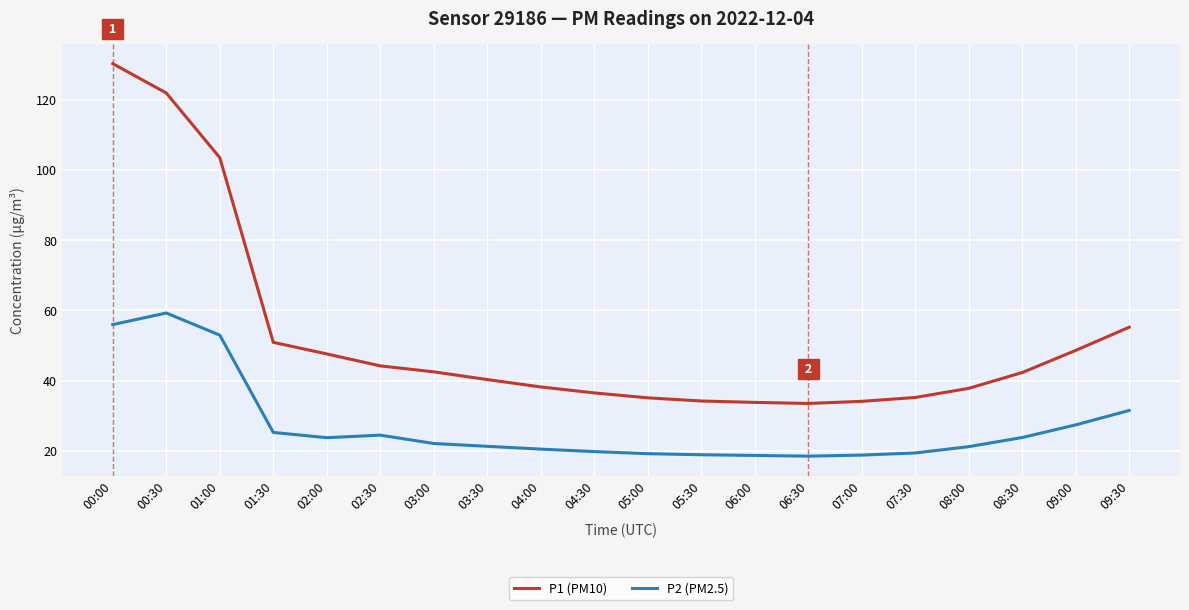

True or false: P1 (PM10) and P2 (PM2.5) cross at least once.

False